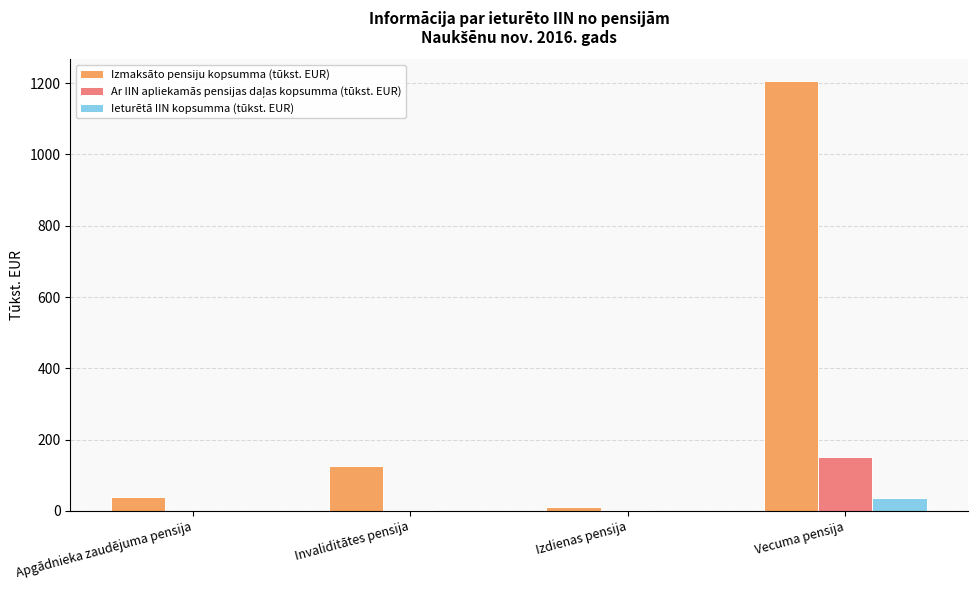

The Izmaksāto pensiju kopsumma (tūkst. EUR) series shows 1600.1 at Vecuma pensija. True or false?

False